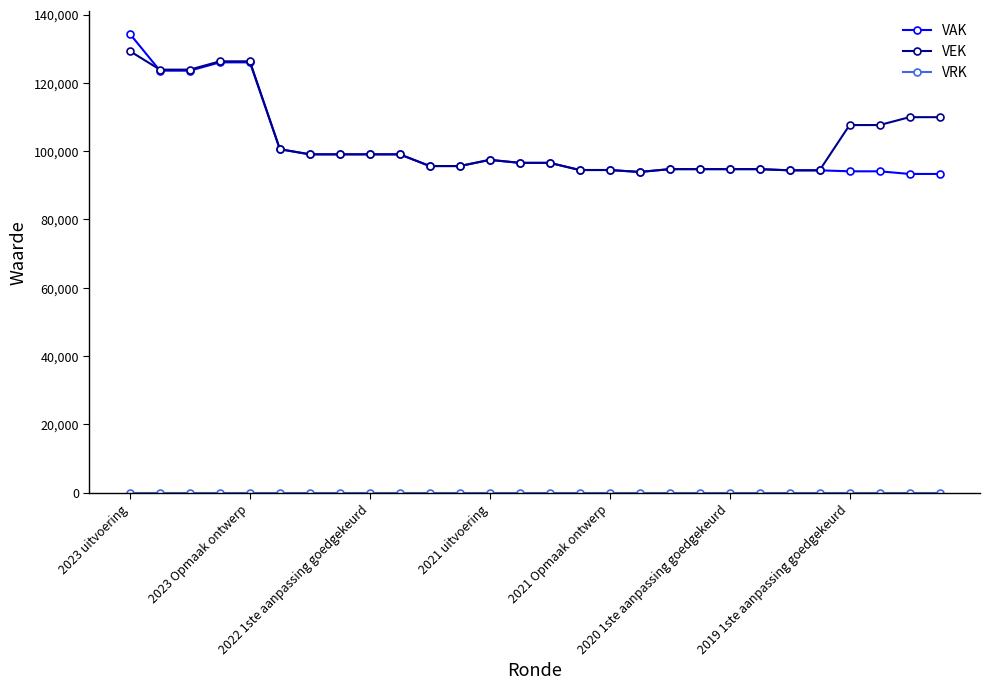

How many lines are shown in the chart?

3